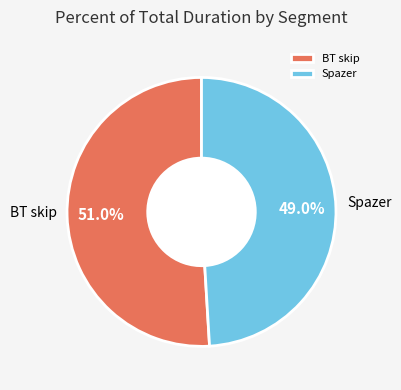

What is the ratio of the value at Spazer to the value at BT skip?

1.0